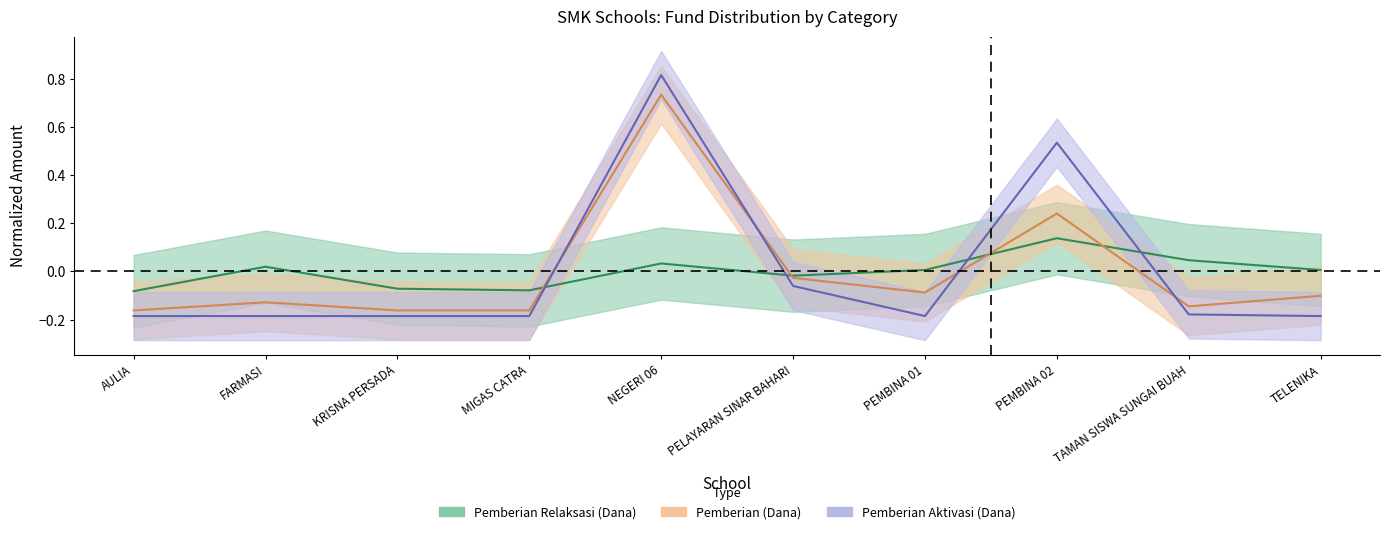

What is the label of the 5th point from the right?

PELAYARAN SINAR BAHARI